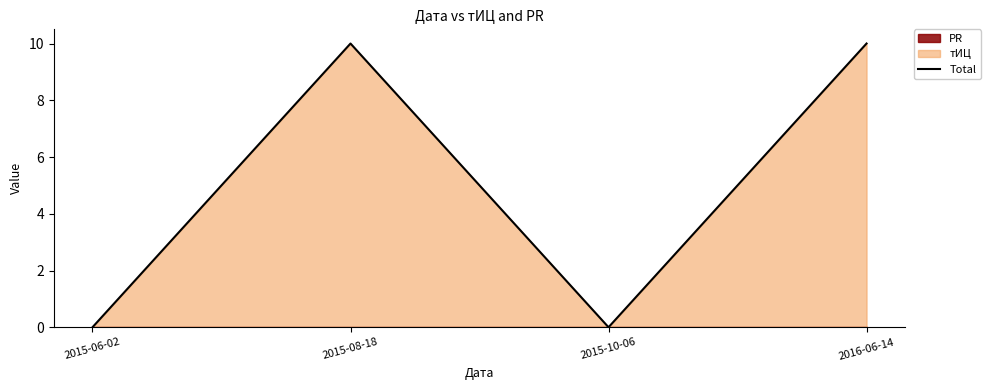

Is it true that the value at 2015-06-02 is -5?

False